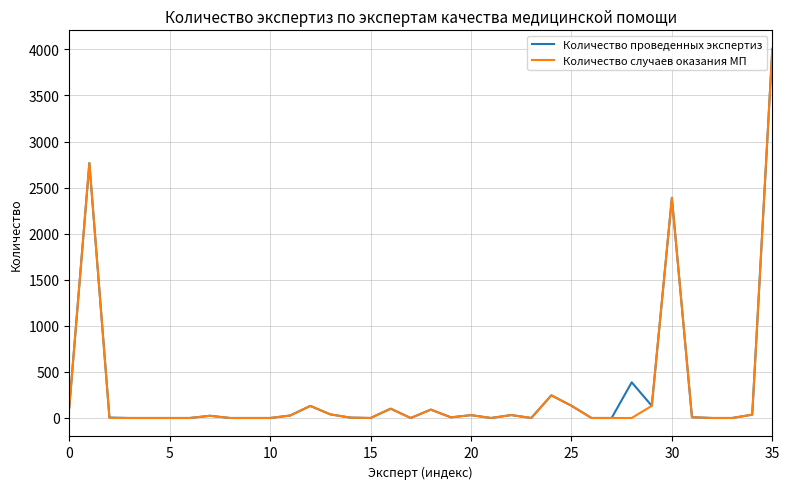

What is the maximum value for Количество проведенных экспертиз?

4006